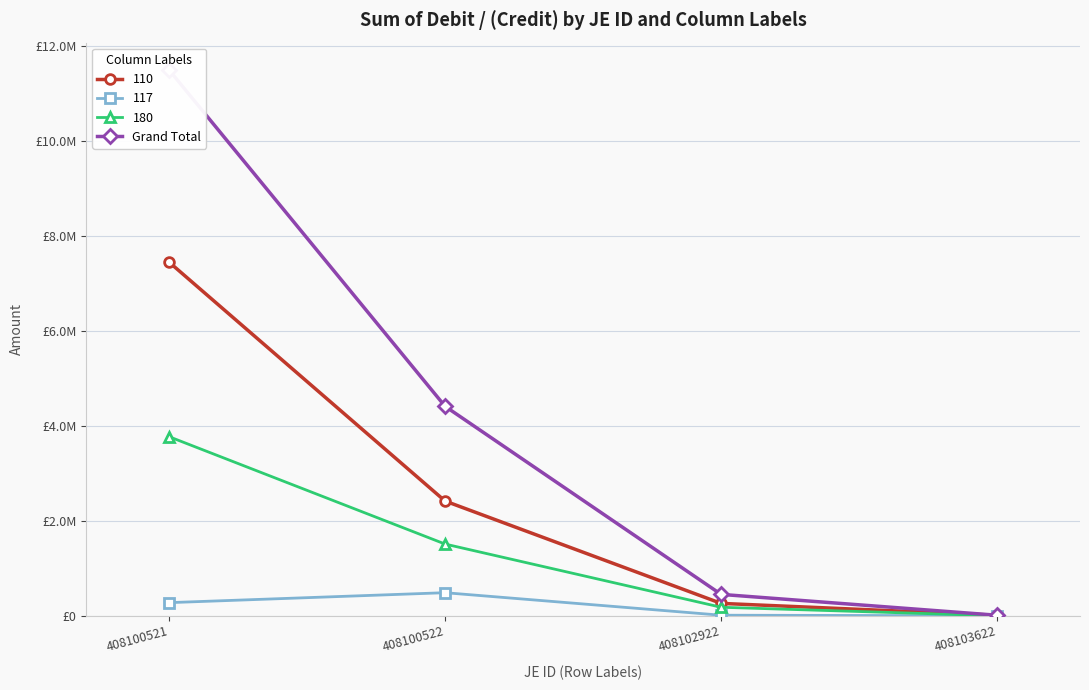

How many lines are shown in the chart?

1